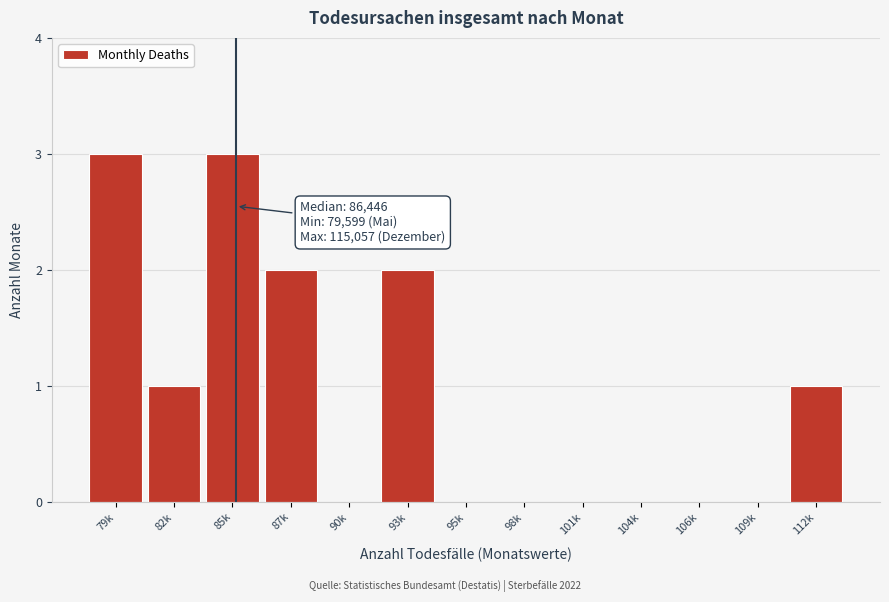

Reading left to right, extract all data points from this chart.

79k=3	82k=1	85k=3	87k=2	90k=0	93k=2	95k=0	98k=0	101k=0	104k=0	106k=0	109k=0	112k=1